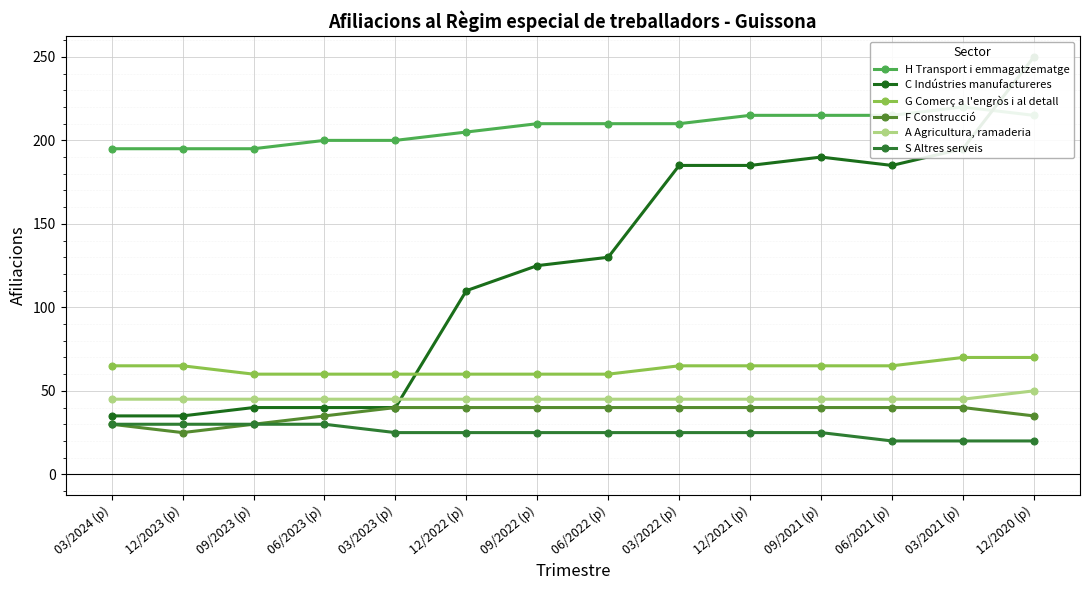

List the labels in order of C Indústries manufactureres value, smallest first.

03/2024 (p), 12/2023 (p), 09/2023 (p), 06/2023 (p), 03/2023 (p), 12/2022 (p), 09/2022 (p), 06/2022 (p), 03/2022 (p), 12/2021 (p), 06/2021 (p), 09/2021 (p), 03/2021 (p), 12/2020 (p)